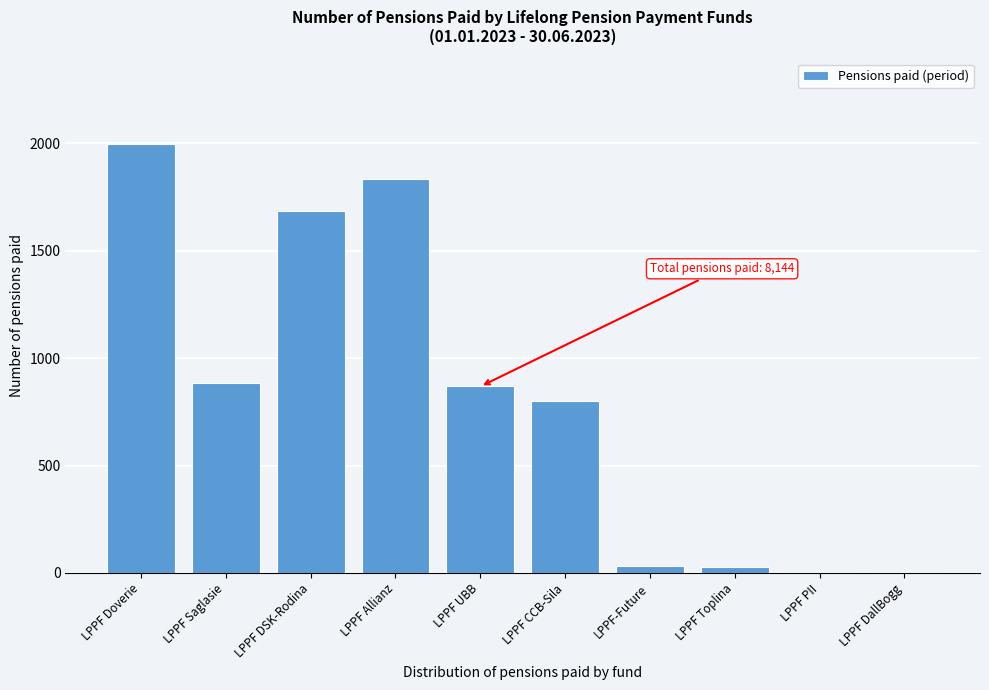

Is it true that the value at LPPF Allianz is 1834?

True